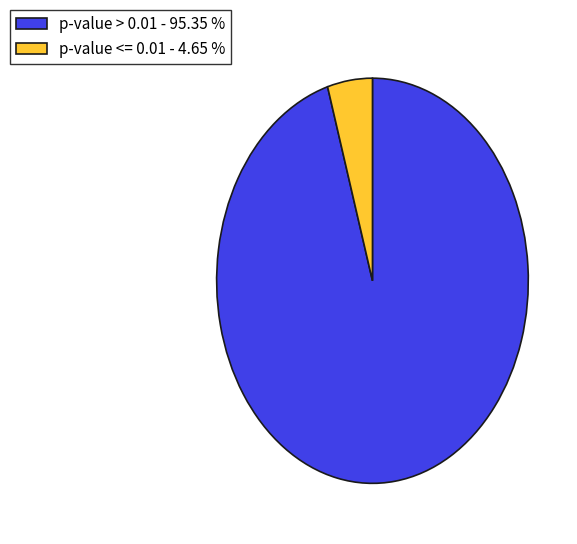

Does p-value <= 0.01 - 4.65 % account for over 50% of the chart?

No